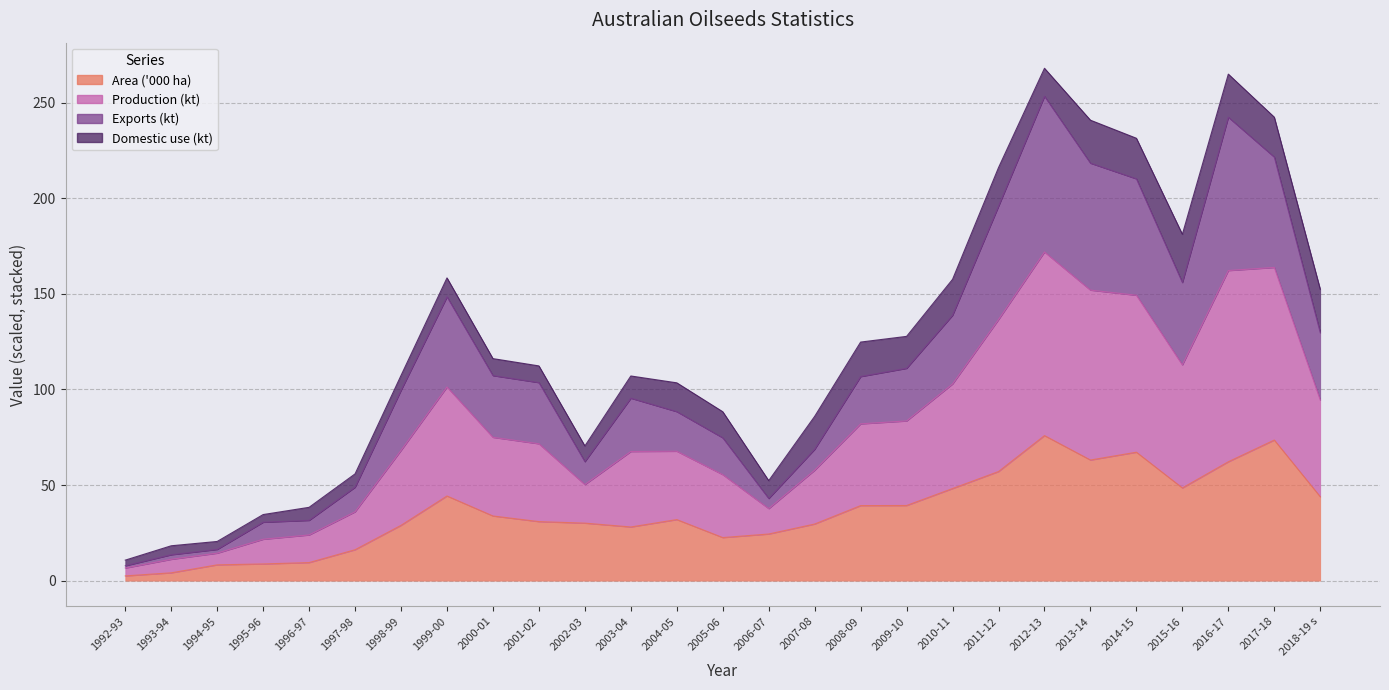

Does the chart have visible grid lines?

Yes